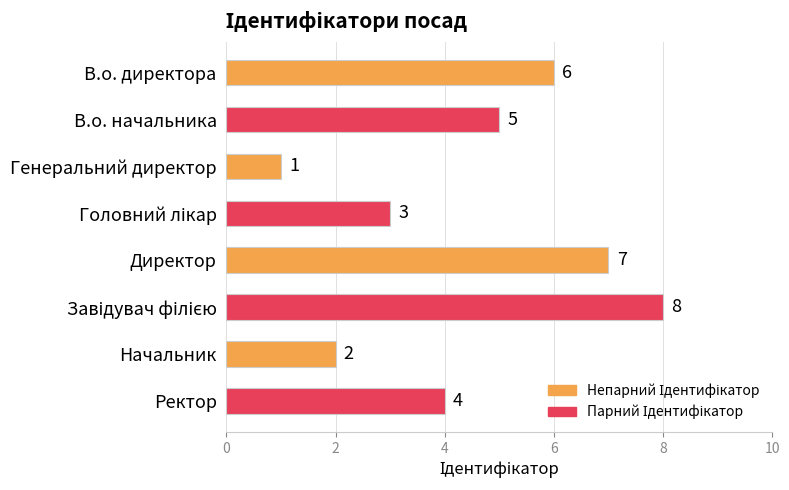

What is the sum of the values at В.о. директора and Начальник?

8